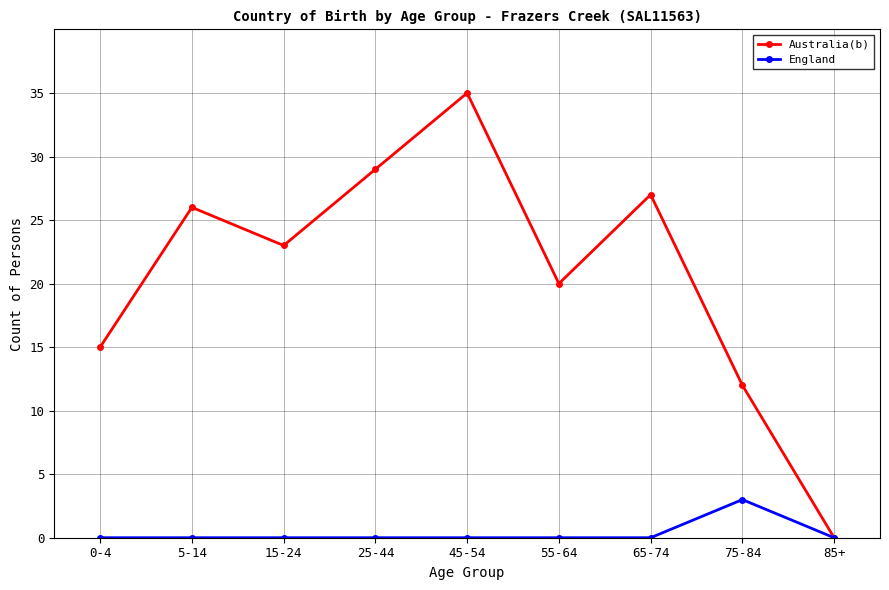

Which series has the widest spread of values?

Australia(b)